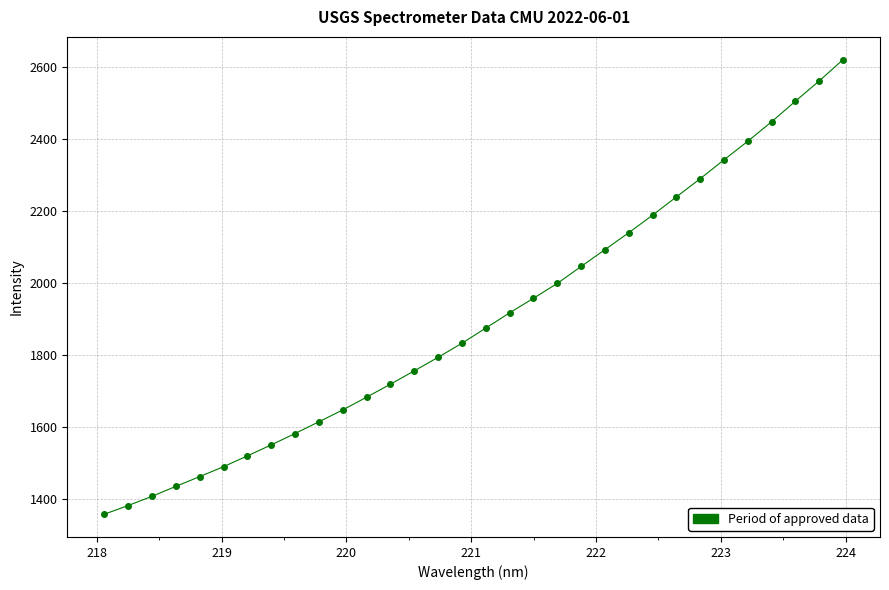

What is the maximum value shown in the chart?

2619.3